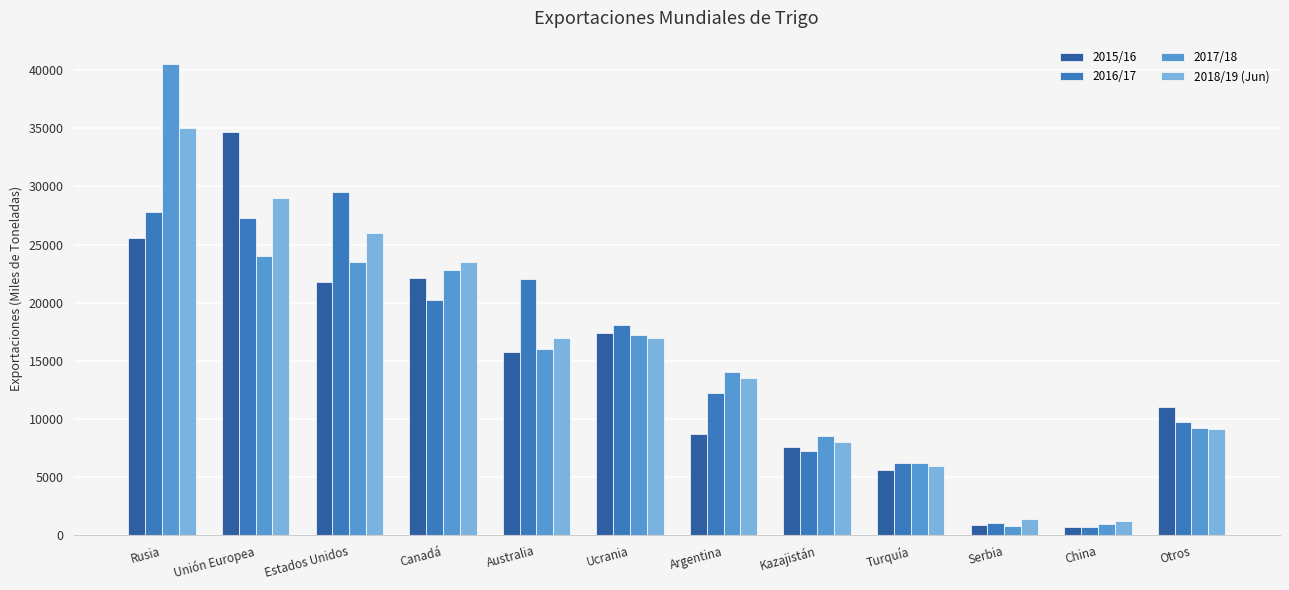

What is the difference between the maximum and minimum values in the 2018/19 (Jun) series?

33800